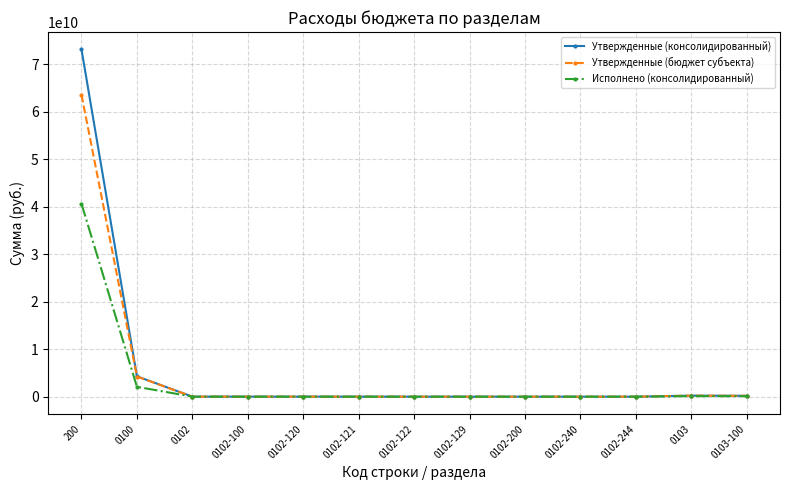

What is the label of the 9th point from the left?

0102-200